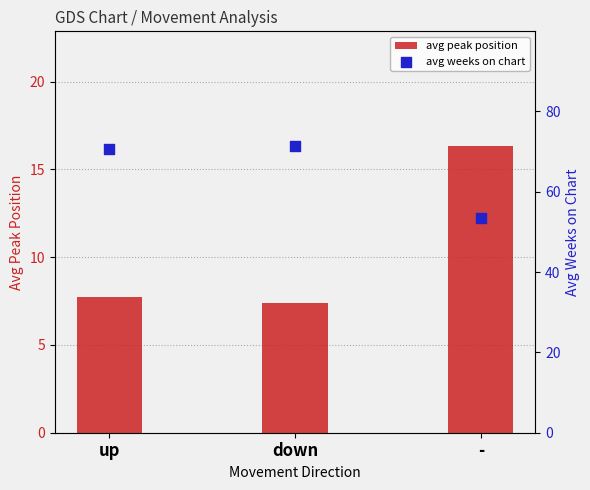

What is the total value across all series at up?

78.5